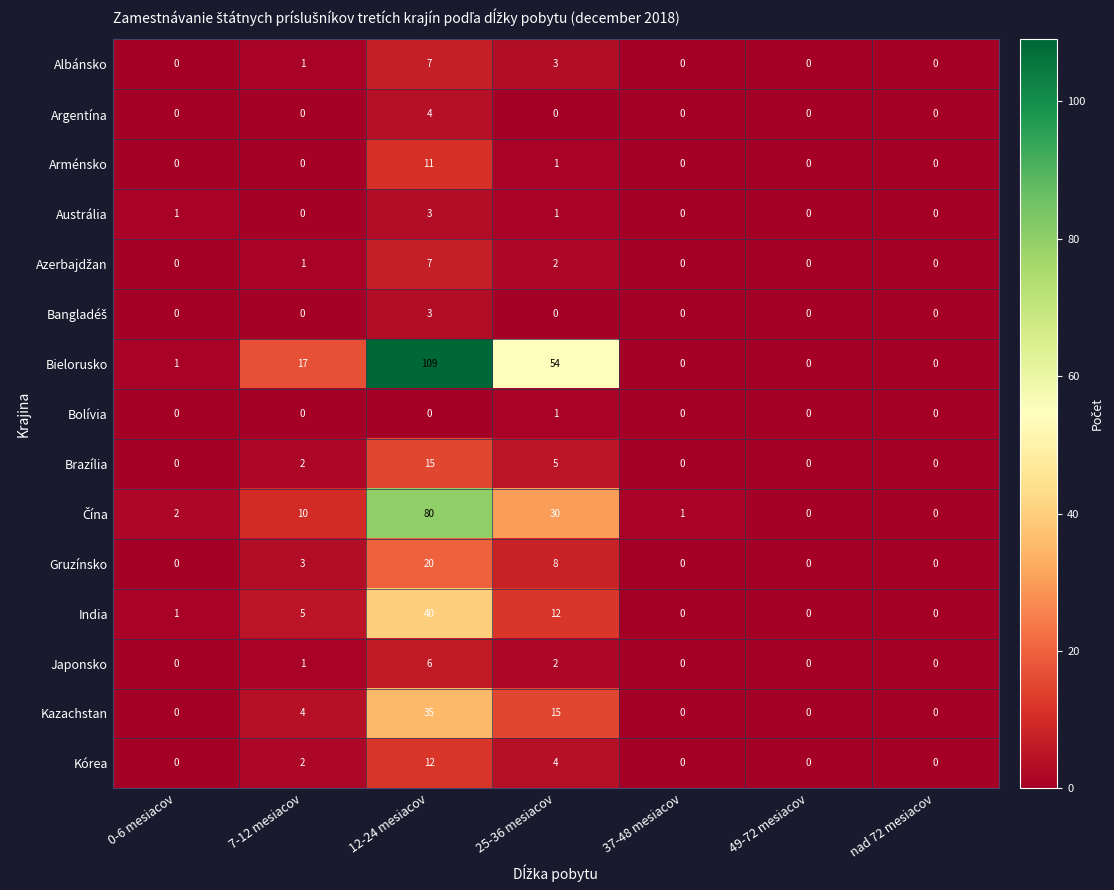

Which category has the highest value across all series?

12-24 mesiacov